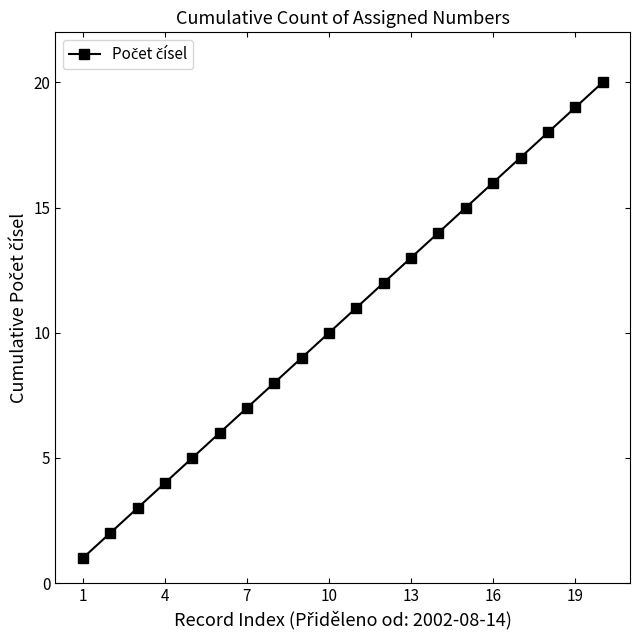

What is the maximum value shown in the chart?

20